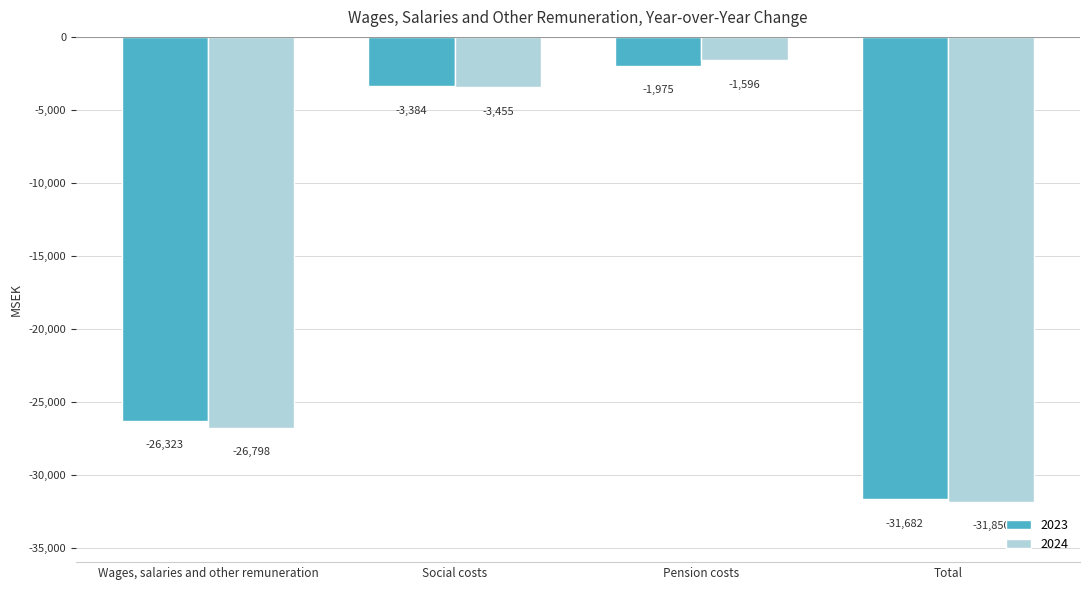

Is the value of 2024 at Total greater than the value of 2023 at Pension costs?

No